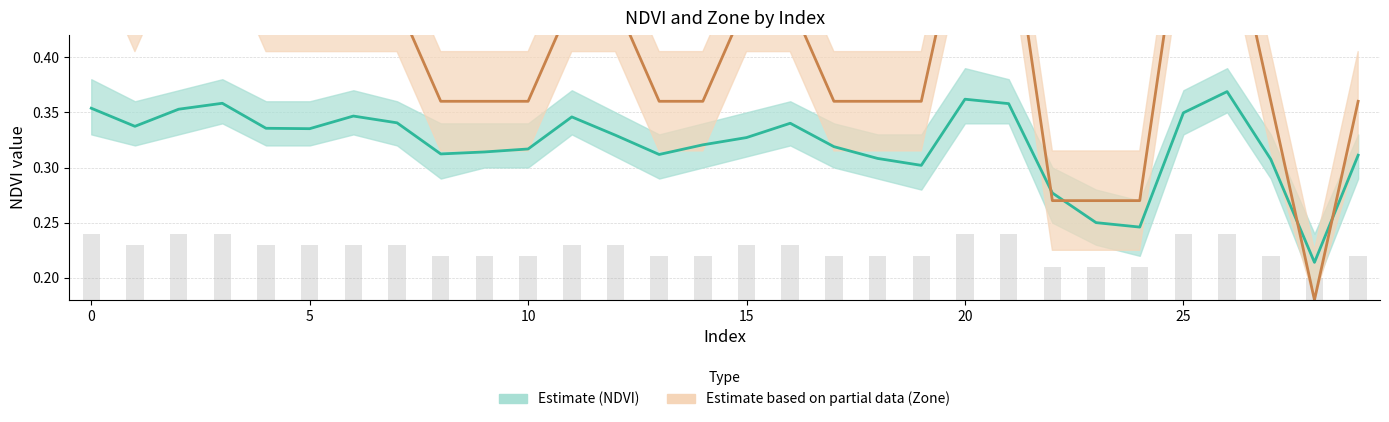

What is the maximum value shown in the chart?

0.5